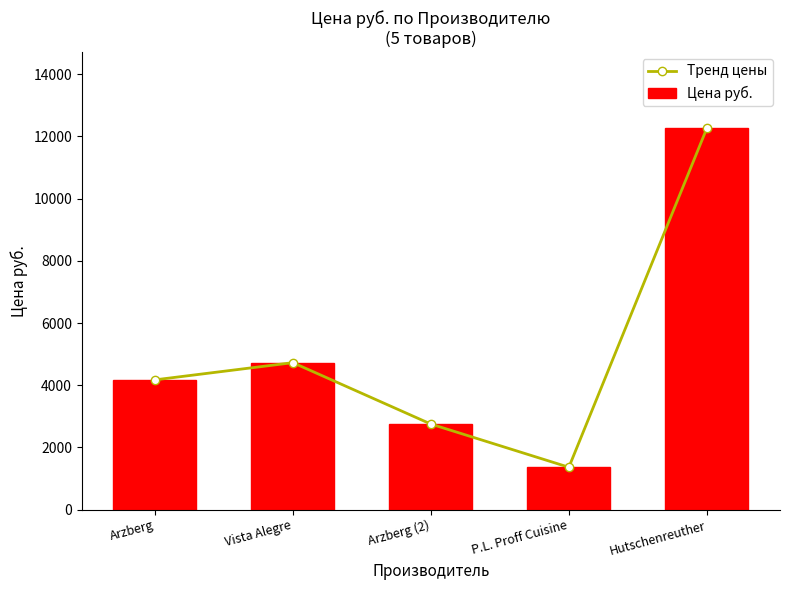

Reading left to right, extract all data points from this chart.

Тренд цены: 4171.5	4725.0	2750.1	1361.0	12265.0
Цена руб.: 4171.5	4725.0	2750.1	1361.0	12265.0